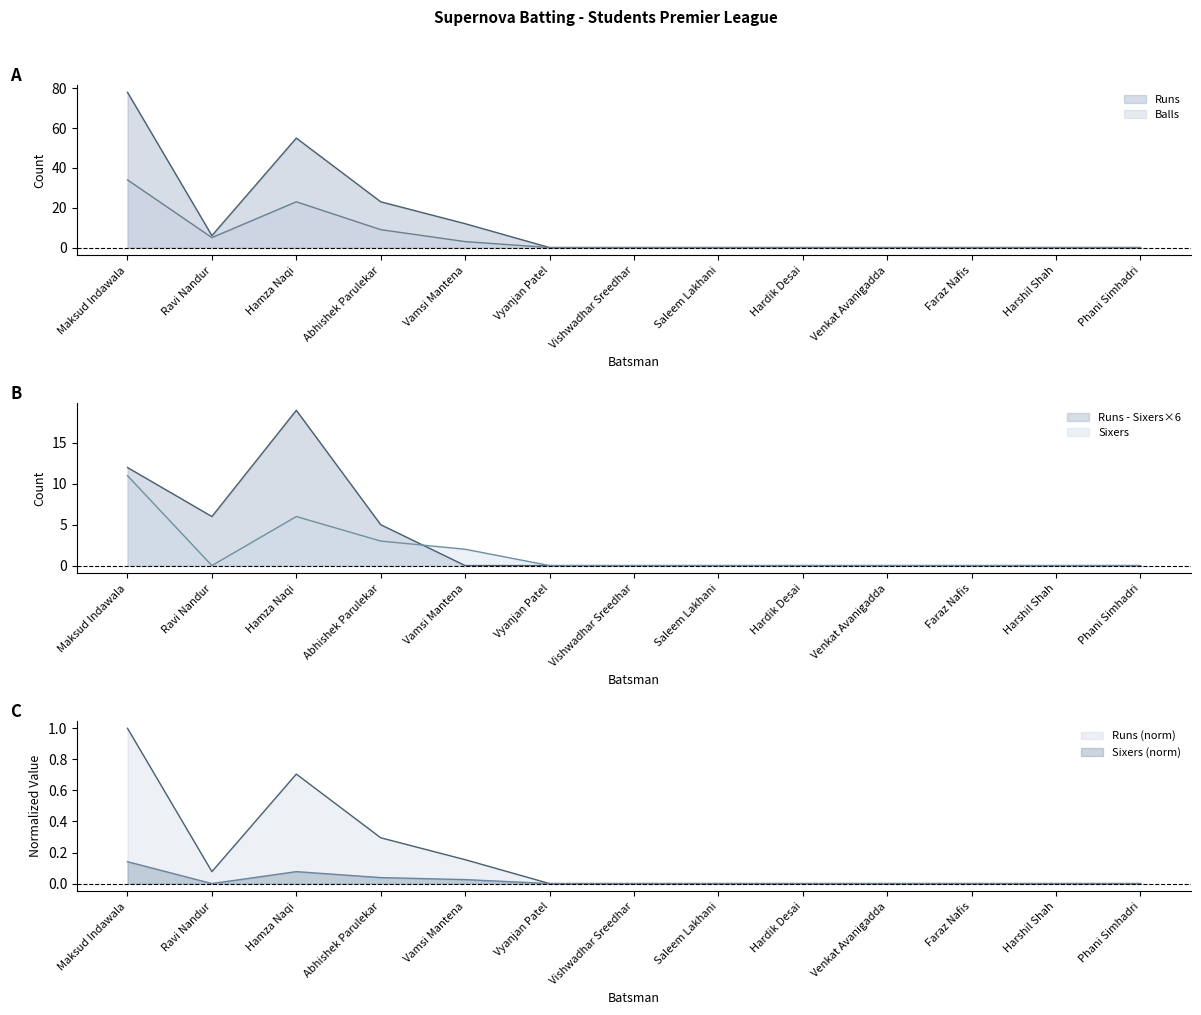

What is the total value across all series at Ravi Nandur?

11.0